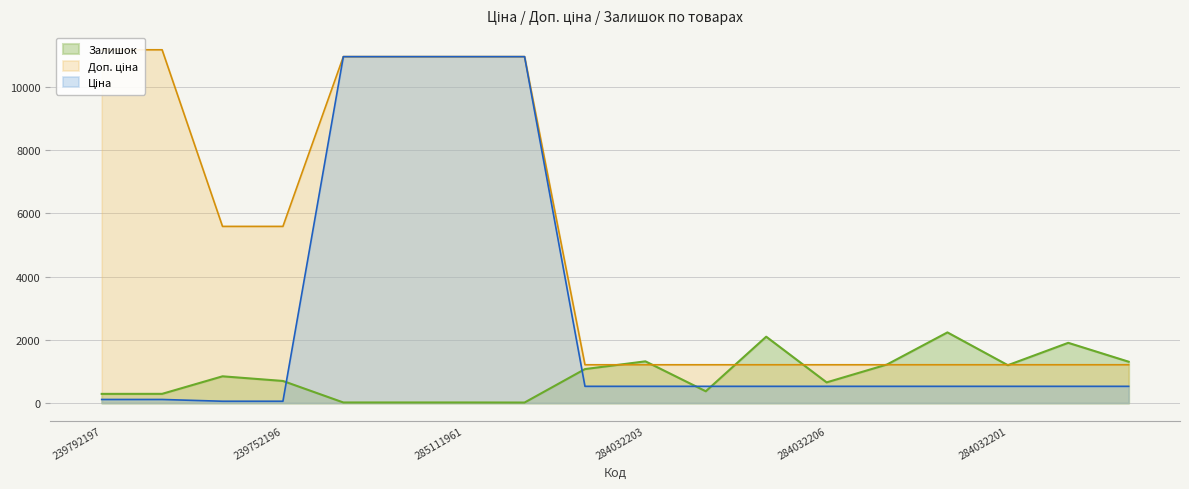

The Доп. ціна series shows 1210.7 at 284032207. True or false?

True